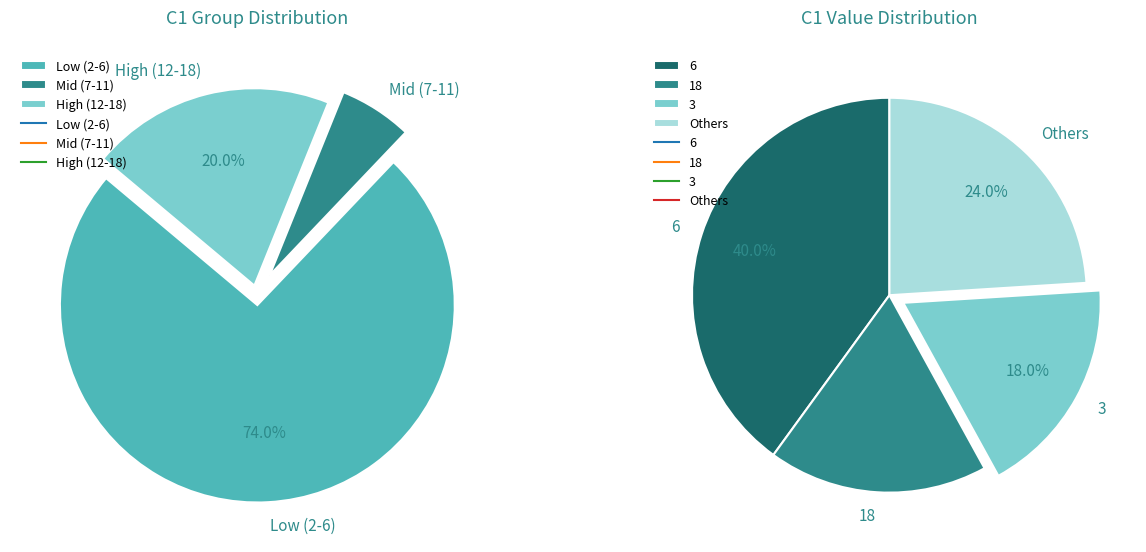

True or false: 11 accounts for 2% of the total.

True